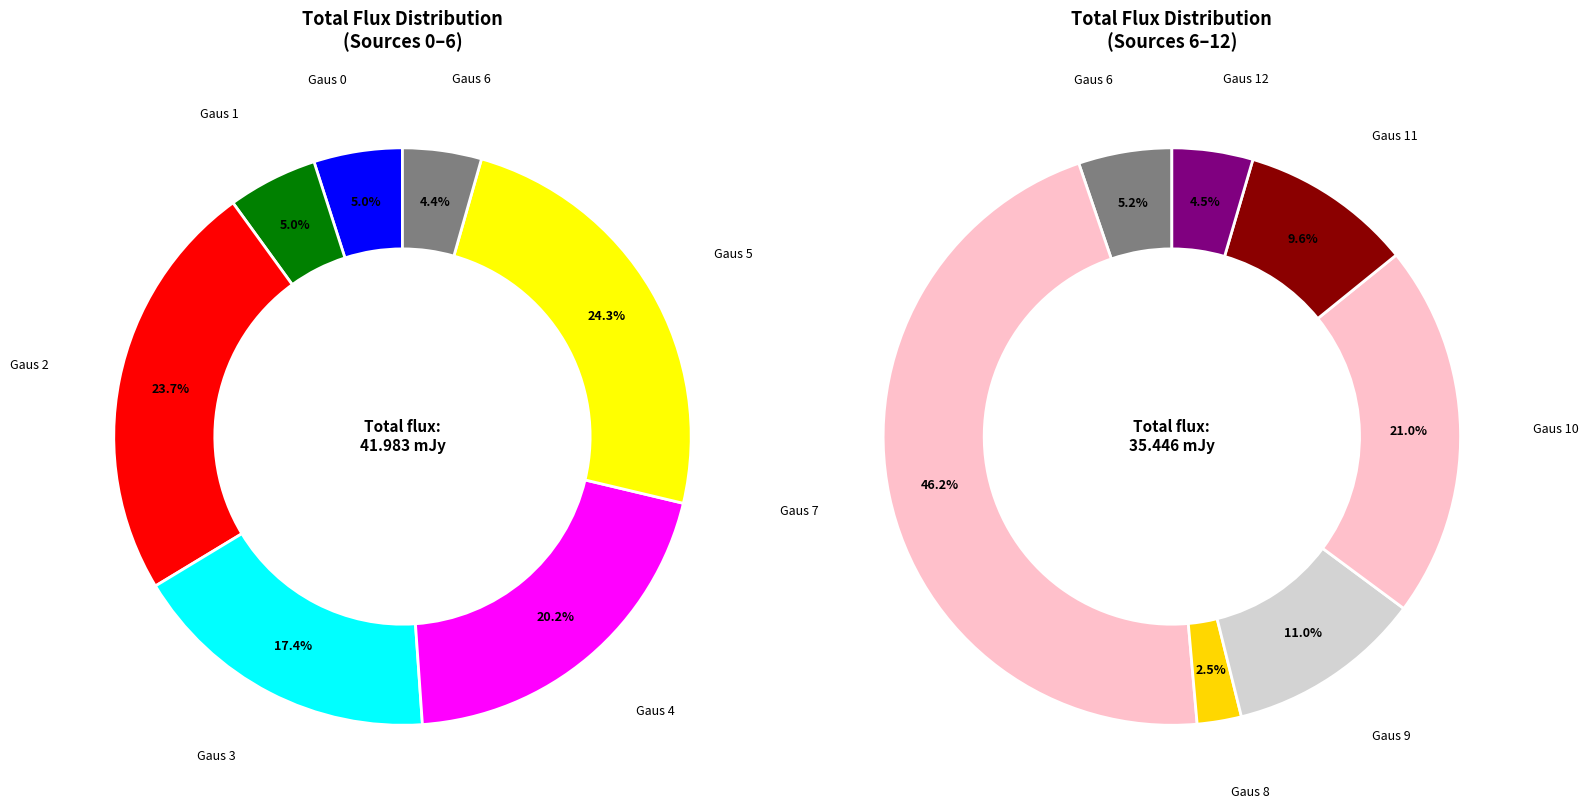

How many slices are in this pie chart?

13